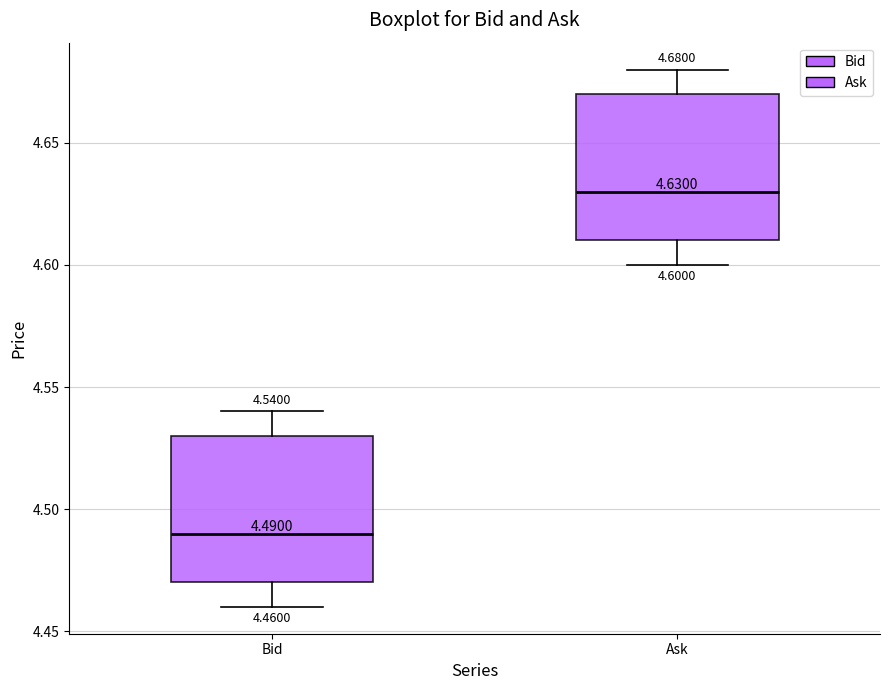

Which box's median line is the highest?

Ask